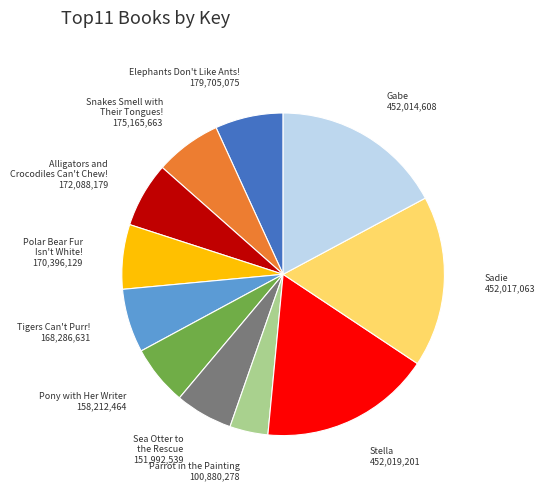

Is it true that Stella is 6% of the pie?

False